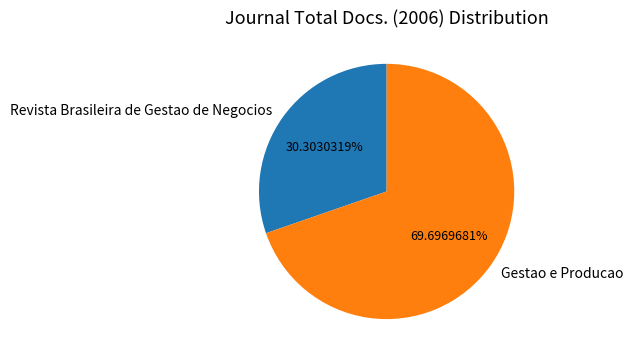

To the nearest percent, what percentage of the pie is Revista Brasileira de Gestao de Negocios?

30%